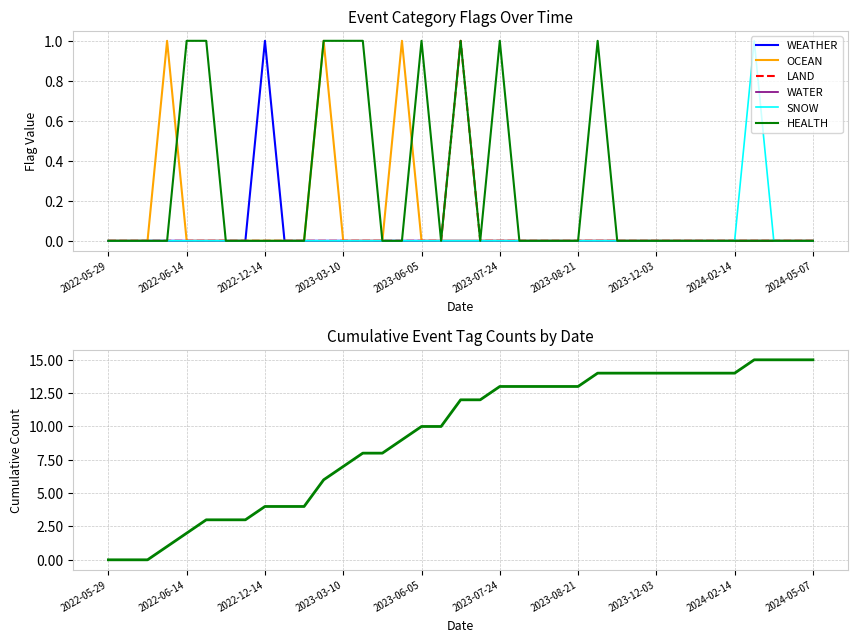

What is the difference between the maximum and minimum values in the SNOW series?

1